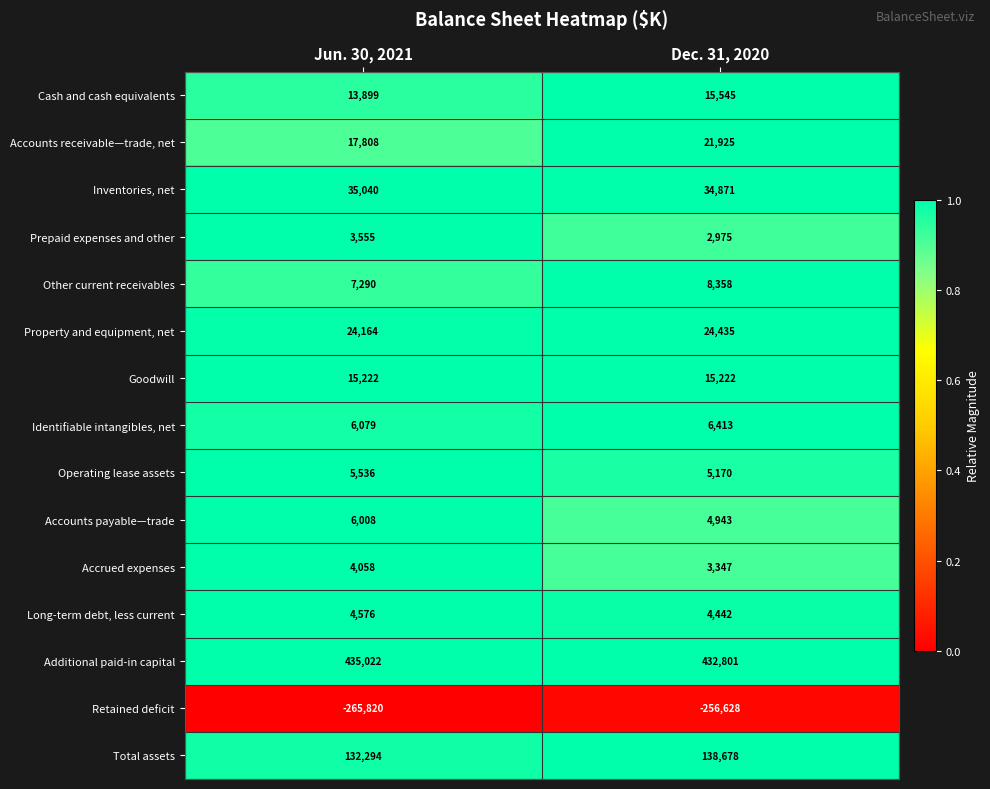

The Accounts payable—trade series shows 6008 at Jun. 30, 2021. True or false?

True